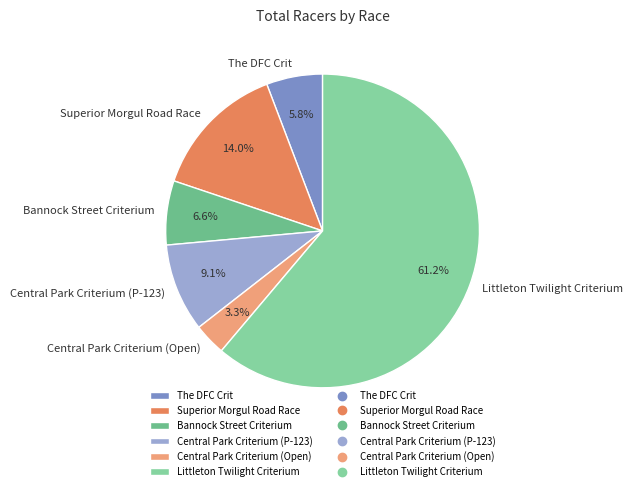

What is the smallest slice in the pie chart?

Central Park Criterium (Open)